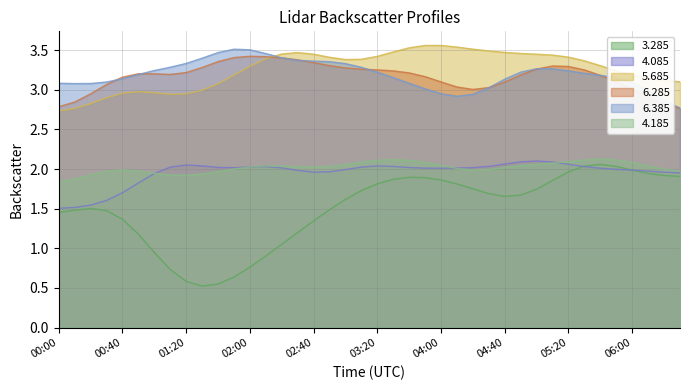

How many lines are shown in the chart?

6